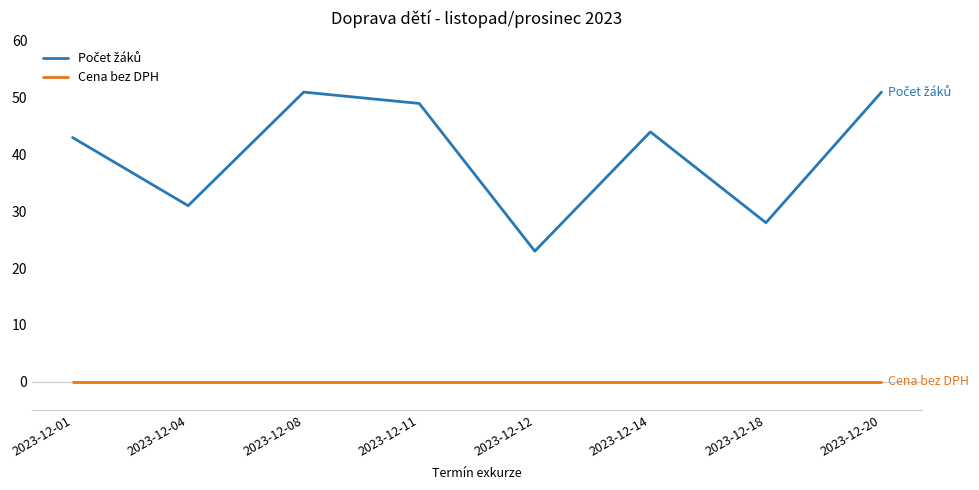

The Cena bez DPH series shows 0 at 2023-12-12. True or false?

True